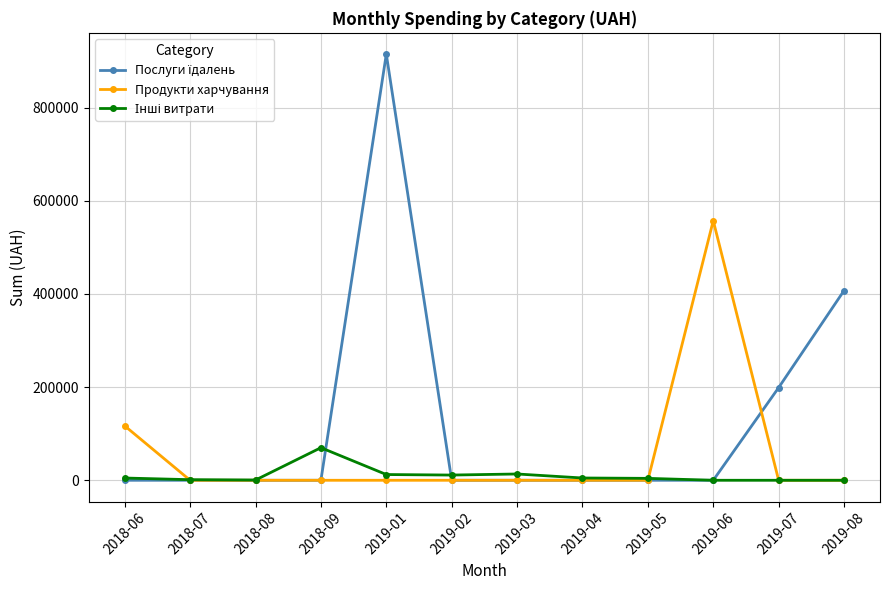

At which category is the sum across all series the highest?

2019-01